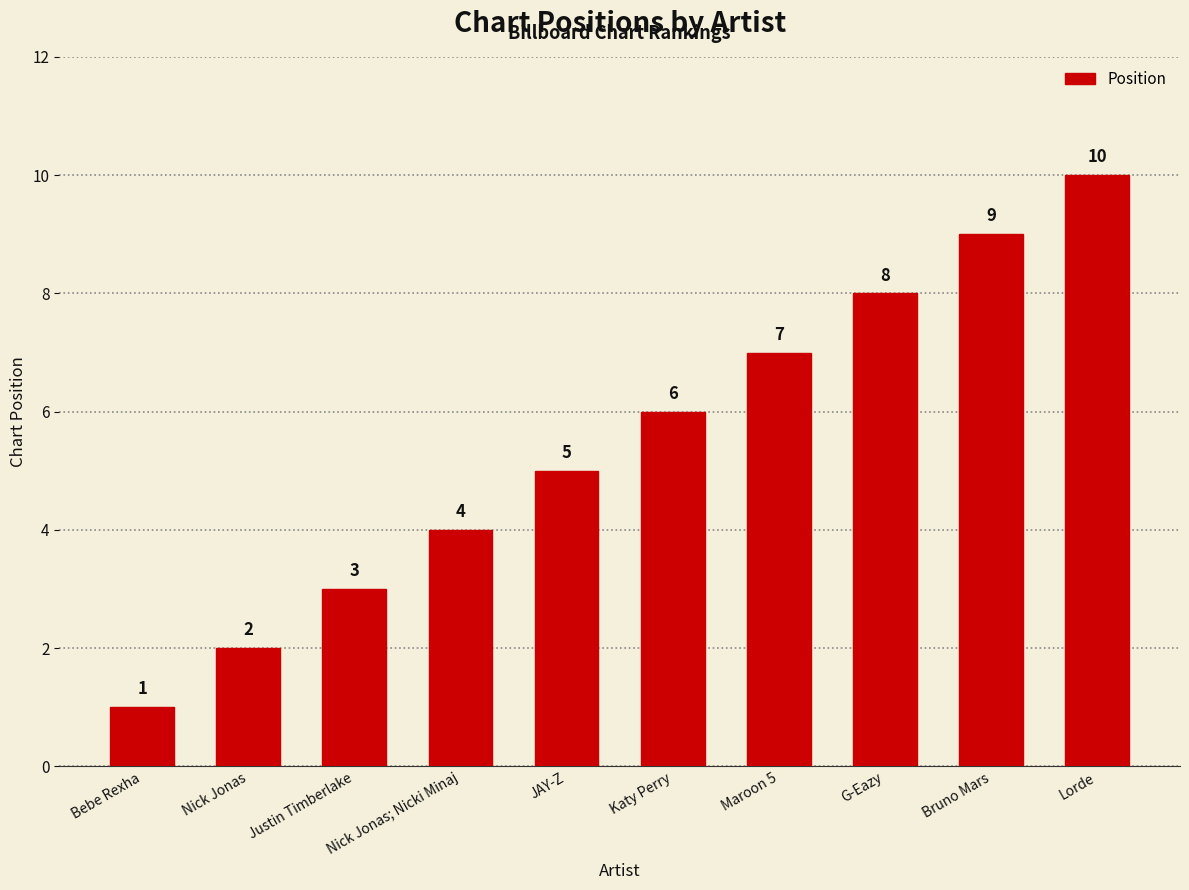

What is the label of the 5th bar from the right?

Katy Perry